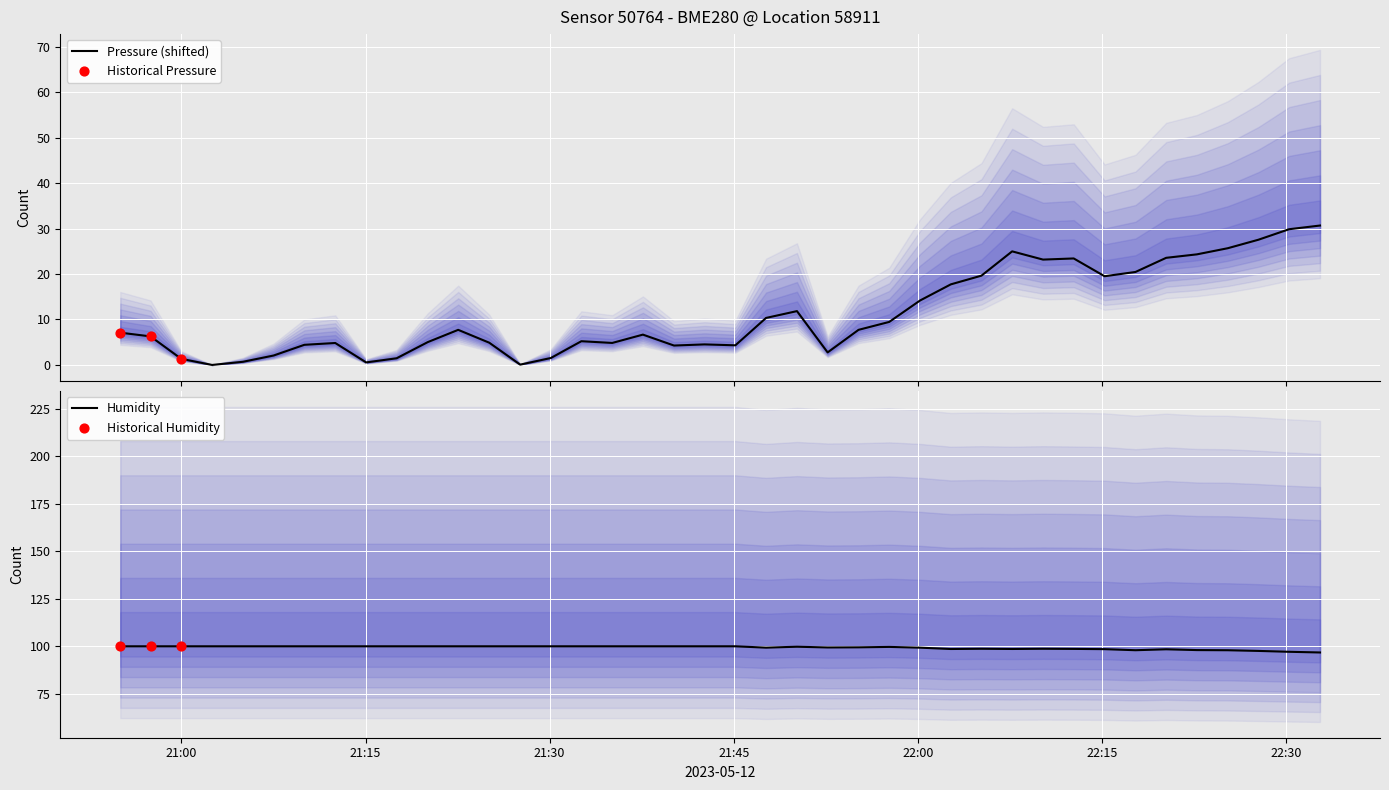

Which series contains the lowest Y value?

pressure